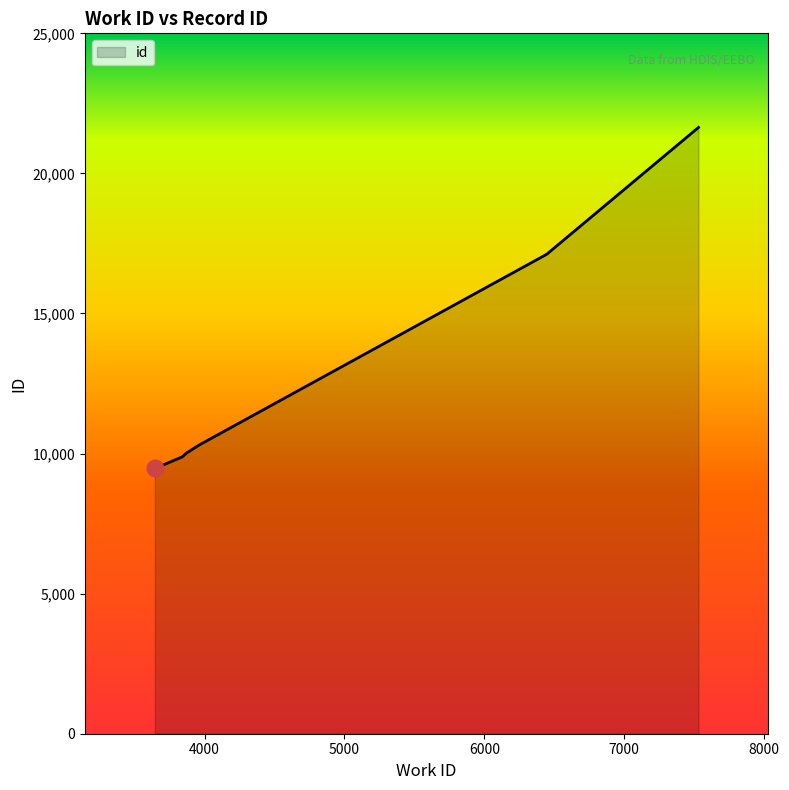

Reading left to right, transcribe all the data shown in this chart.

9468	9880	10038	10056	10309	17116	17118	21641